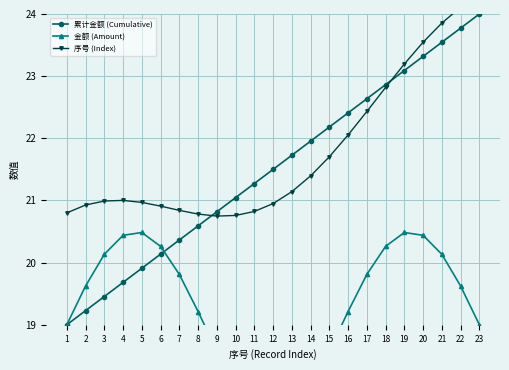

Which label corresponds to the largest value in the chart?

23